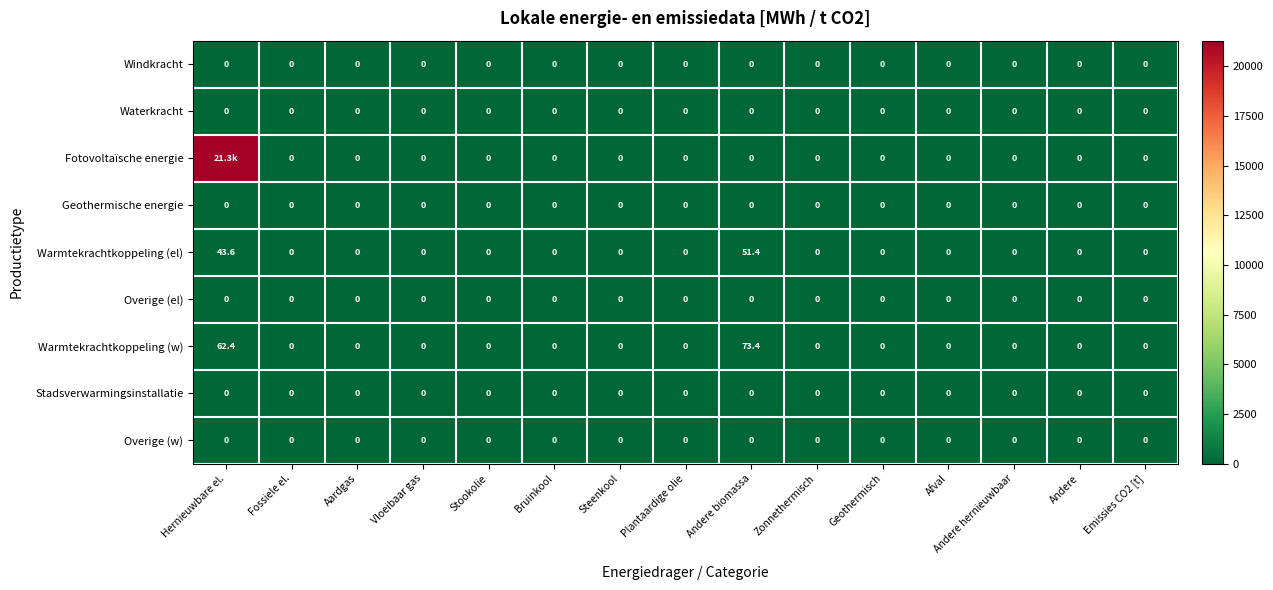

Where is Warmtekrachtkoppeling (w) nearest to the value 36?

Hernieuwbare el.